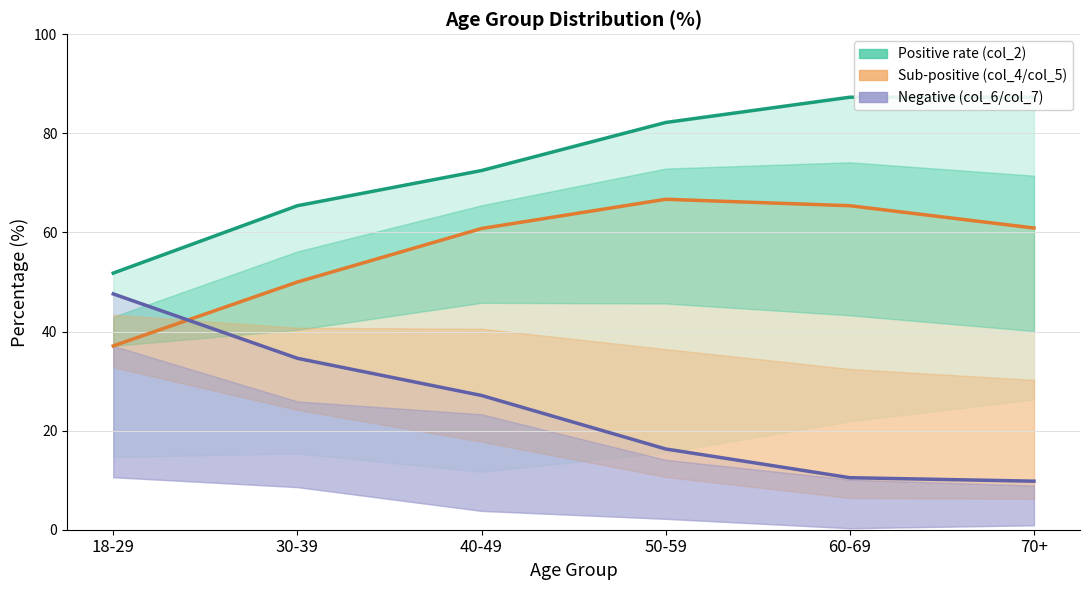

Which label corresponds to the smallest value in the chart?

70+